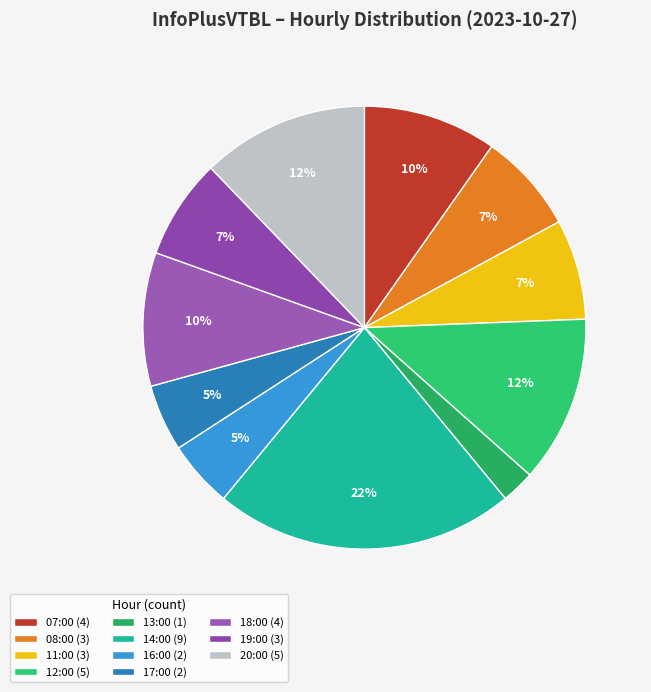

True or false: 20:00 accounts for 26% of the total.

False